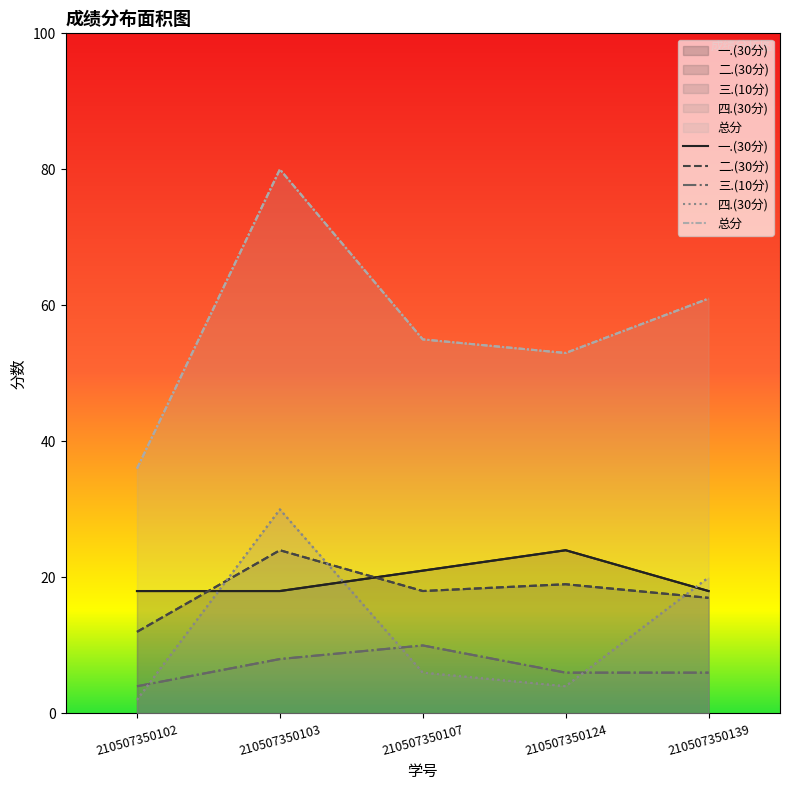

What is the difference between the 三.(10分) values at 210507350102 and 210507350124?

2